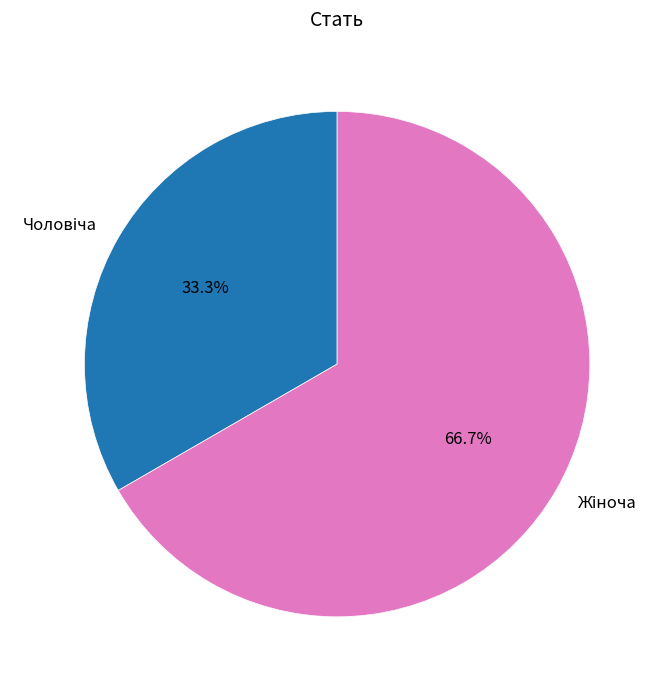

To the nearest percent, what is the difference between the largest and smallest slice percentages?

33%